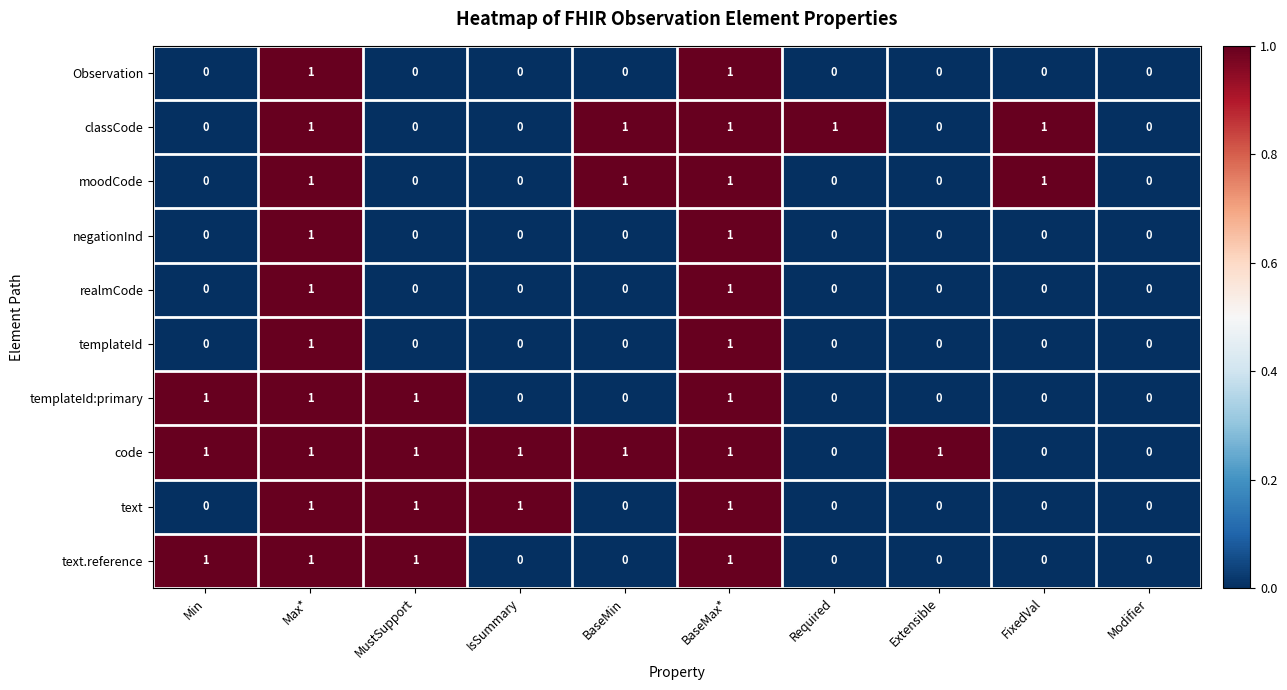

Which series changed the most between Required and Modifier?

classCode